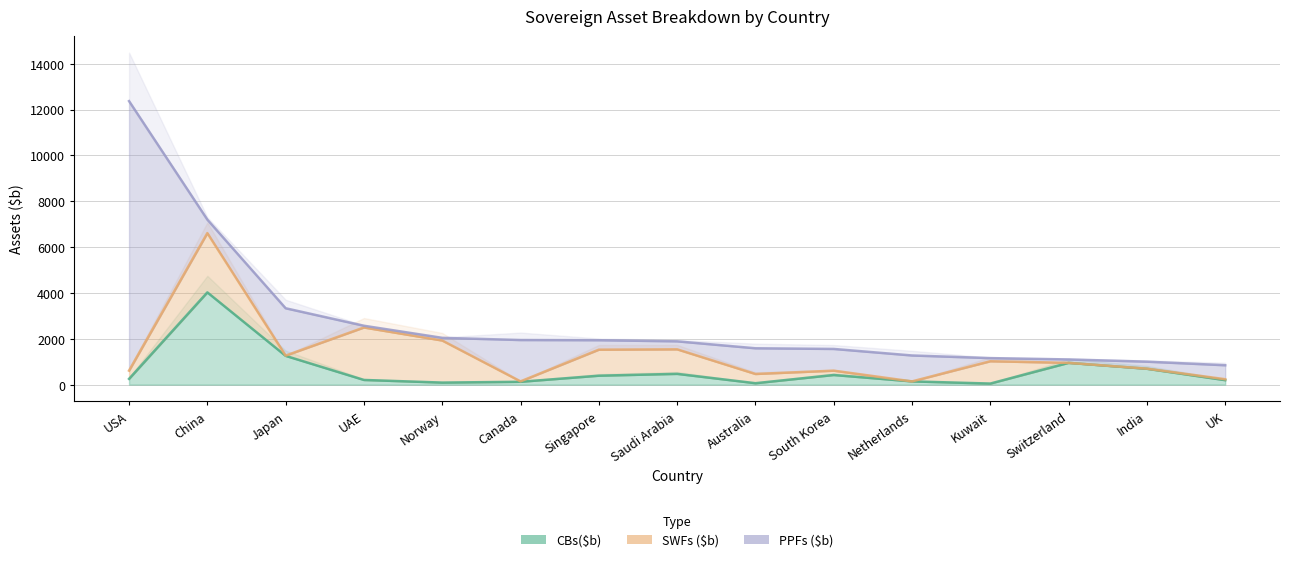

What is the minimum value for CBs($b)?

47